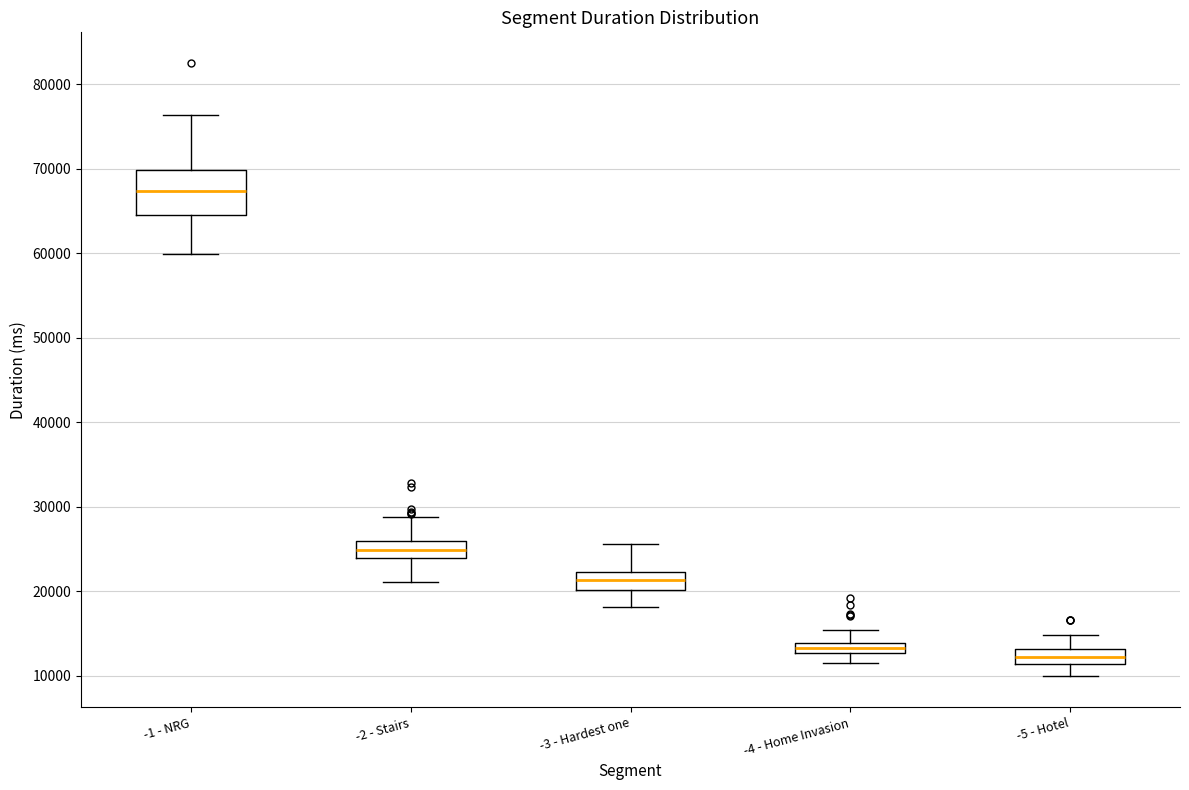

Comparing the boxes themselves (not the whiskers), which one is the tallest?

-1 - NRG